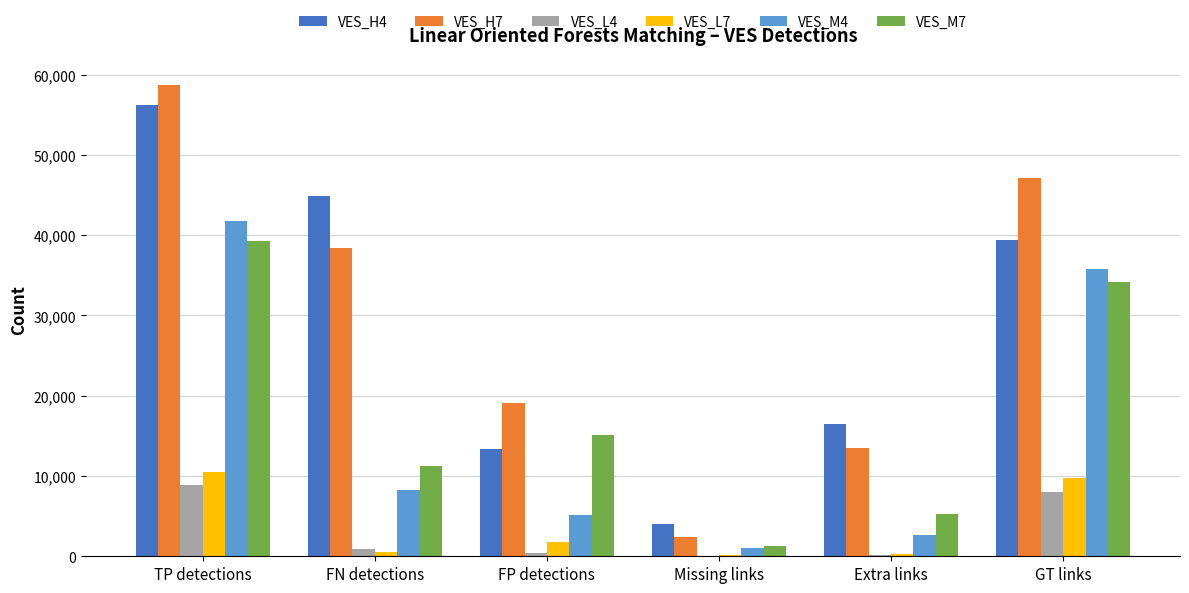

True or false: VES_L4 has a value of 7946 at GT links.

True